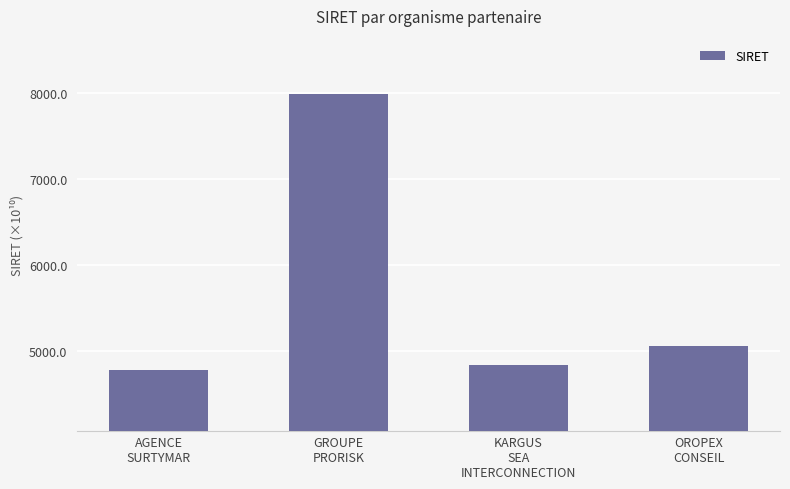

What is the smallest value displayed?

4778.7